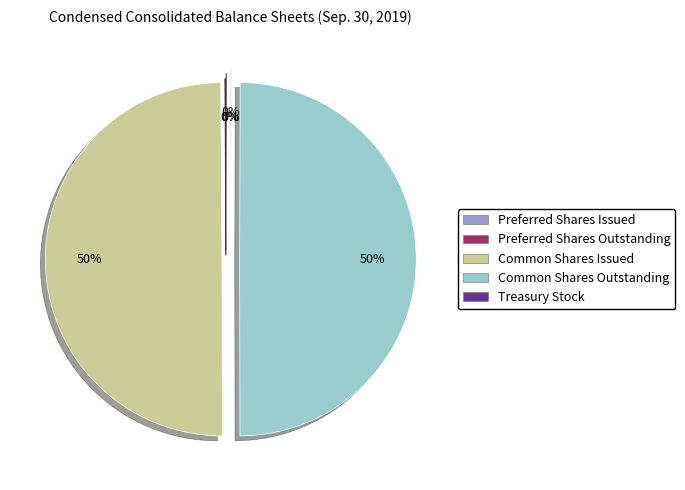

What percentage is the Common Shares Issued slice, to the nearest percent?

50%